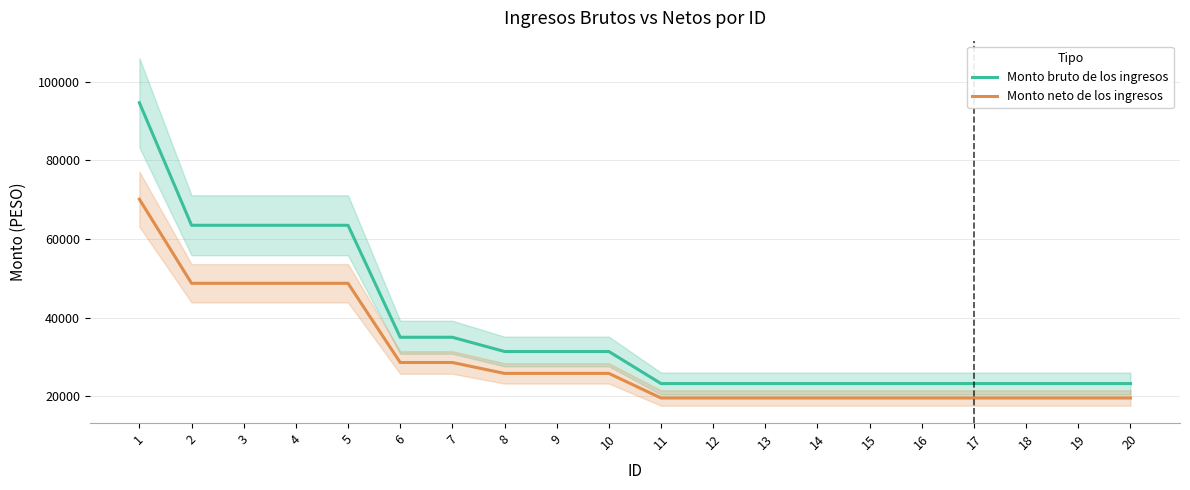

What is the sum of the Monto bruto de los ingresos values at 19 and 2?

86693.0